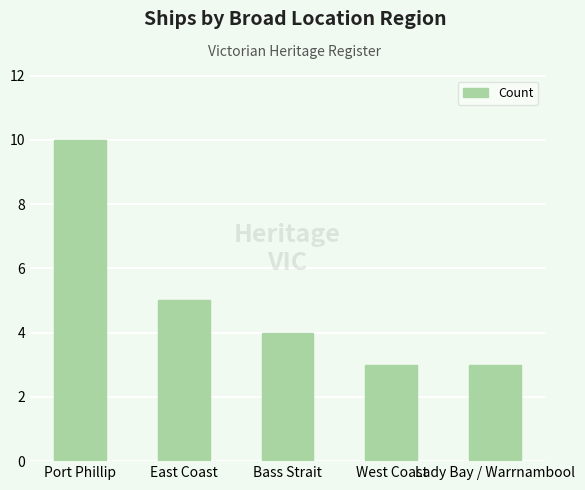

Reading left to right, extract all data points from this chart.

10	5	4	3	3